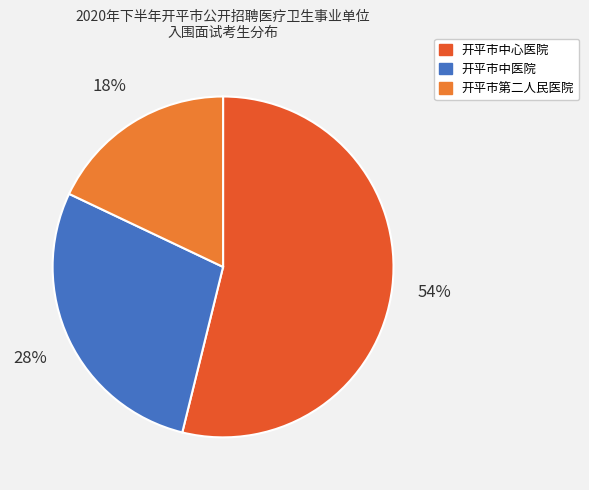

How many segments does this pie chart have?

3